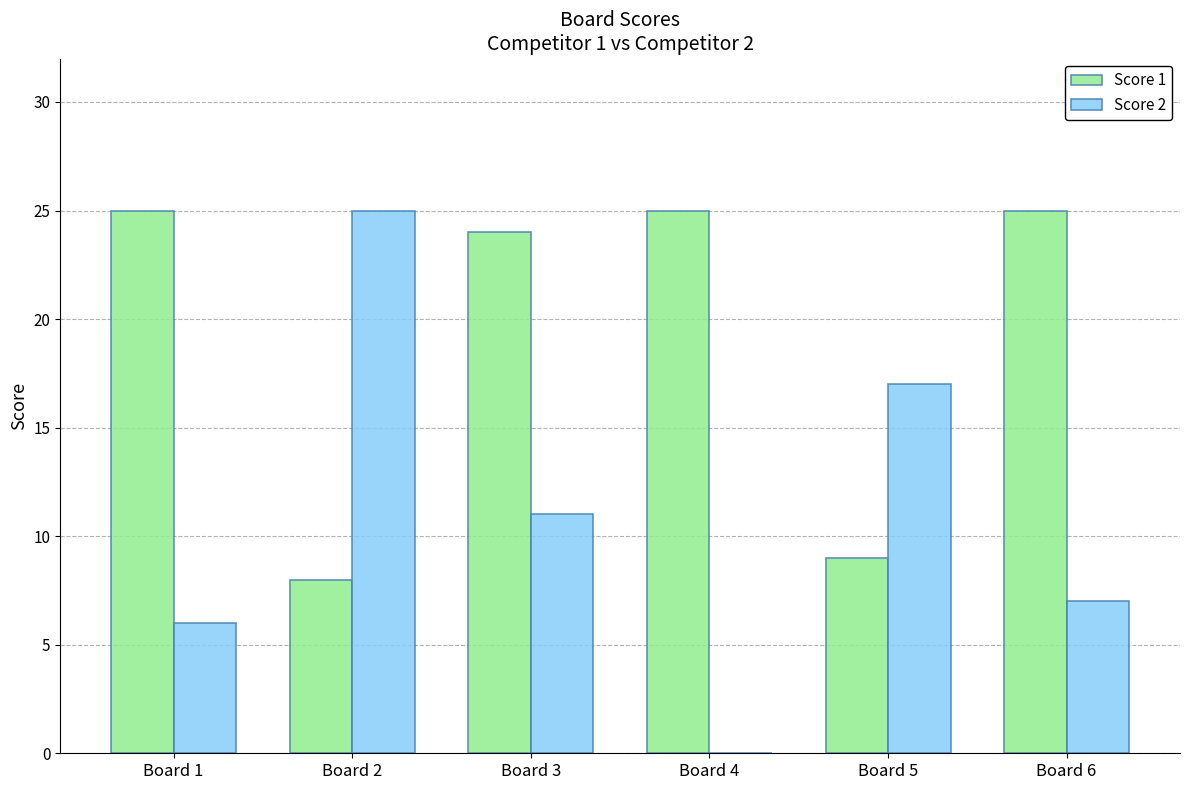

What is the average value of the Score 2 series?

11